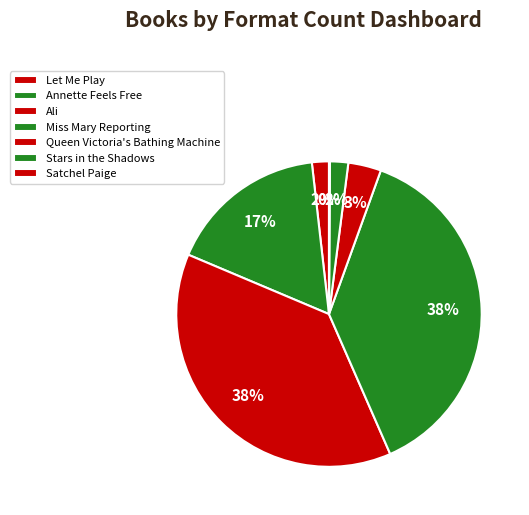

Approximately how many times larger is the value at Annette Feels Free compared to Queen Victoria's Bathing Machine?

4.8